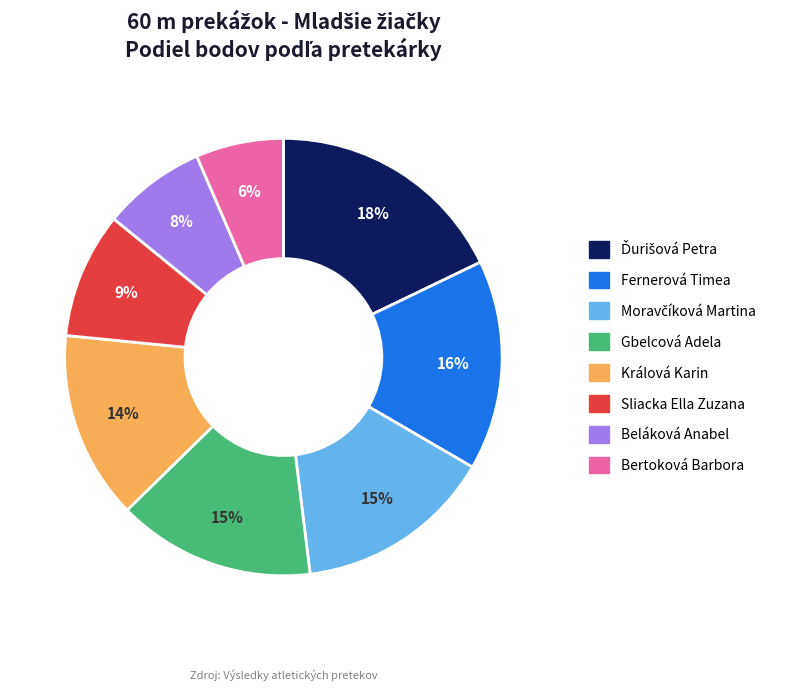

Is it true that Gbelcová Adela is 15% of the pie?

True